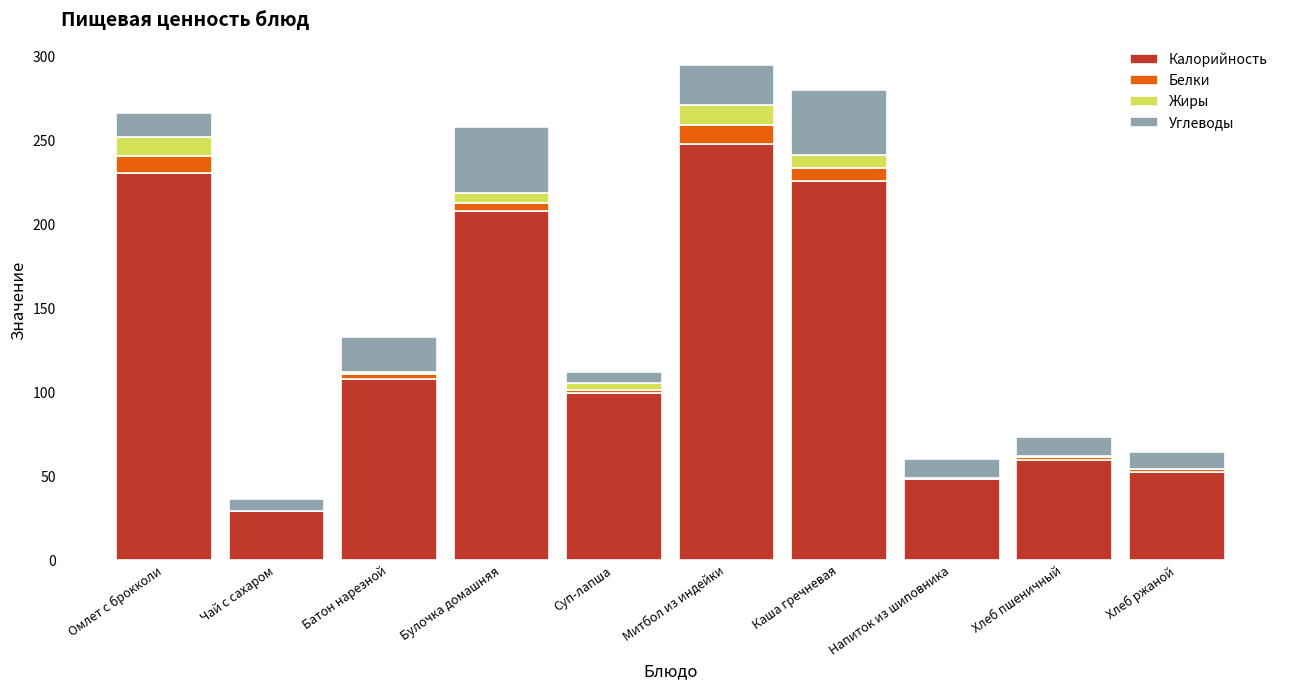

At which label is Калорийность closest to 138?

Батон нарезной